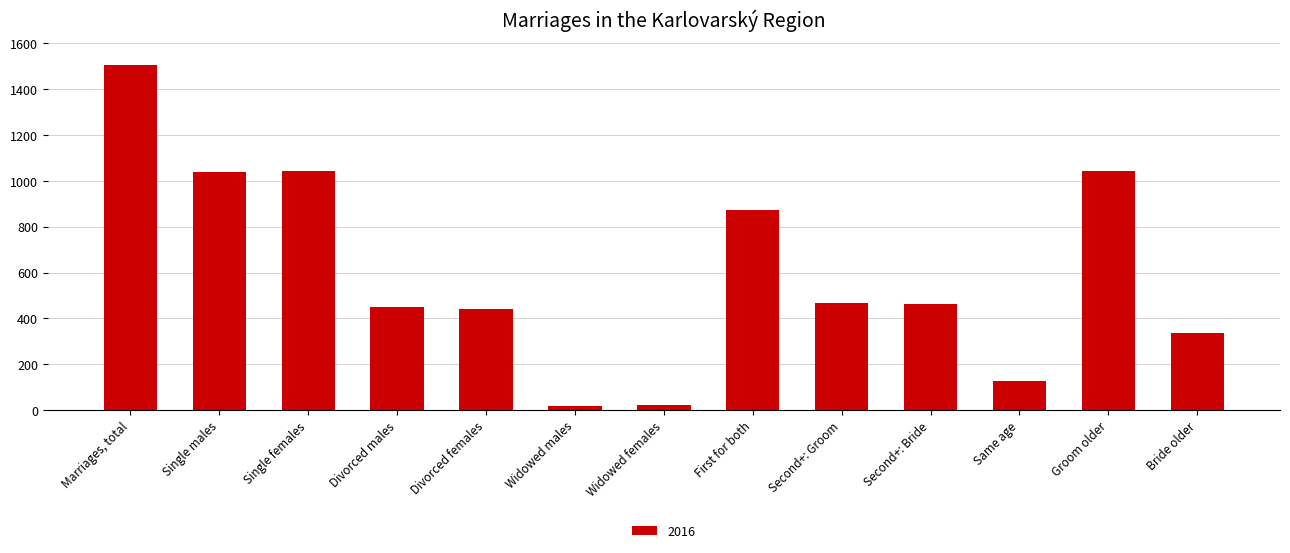

The value at Marriages, total is 1504. True or false?

True